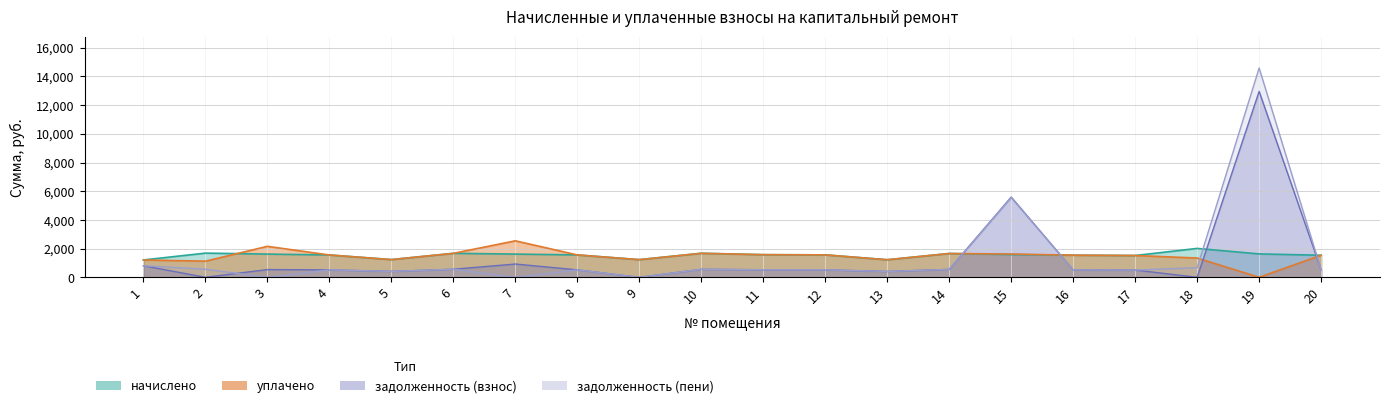

At which category does задолженность (пени) reach its first local valley?

3